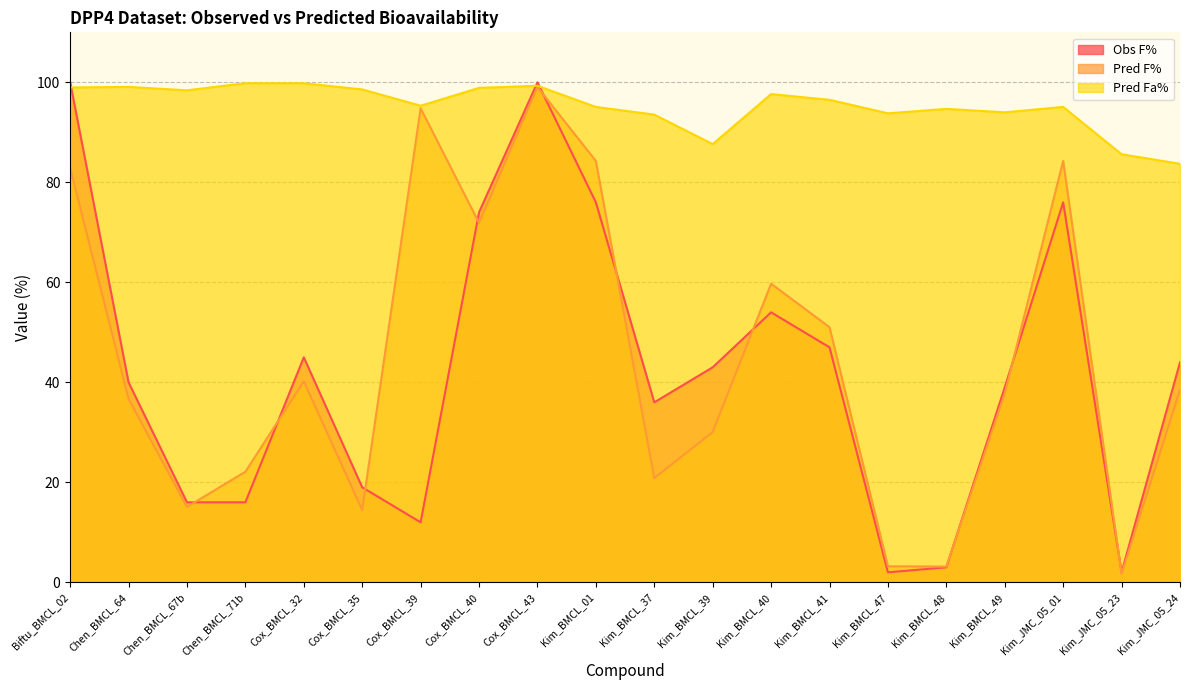

The value of Obs F% at Cox_BMCL_32 is 45.0. True or false?

True